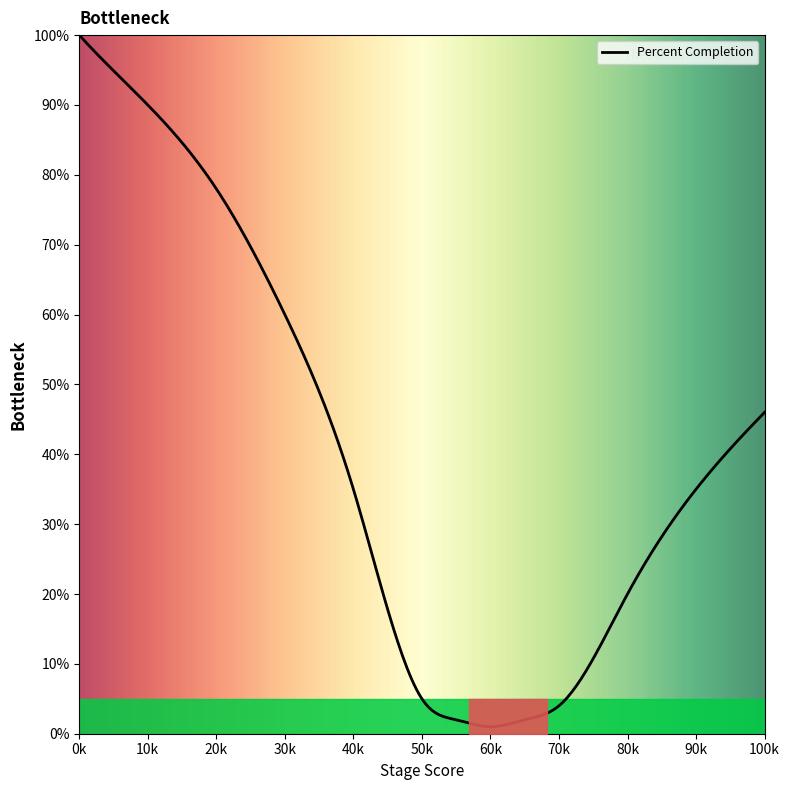

What is the greatest value displayed?

100.0